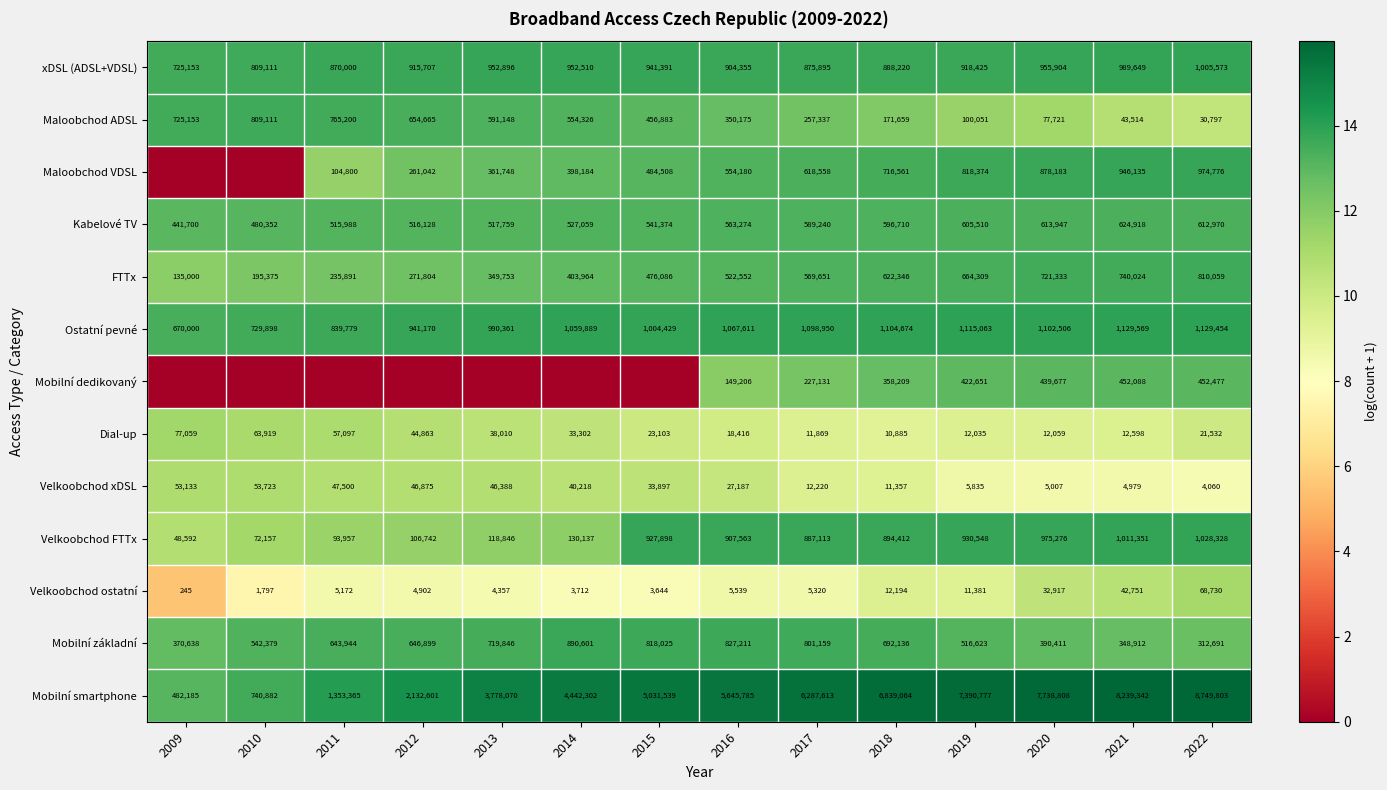

At which category is the sum across all series the highest?

2022